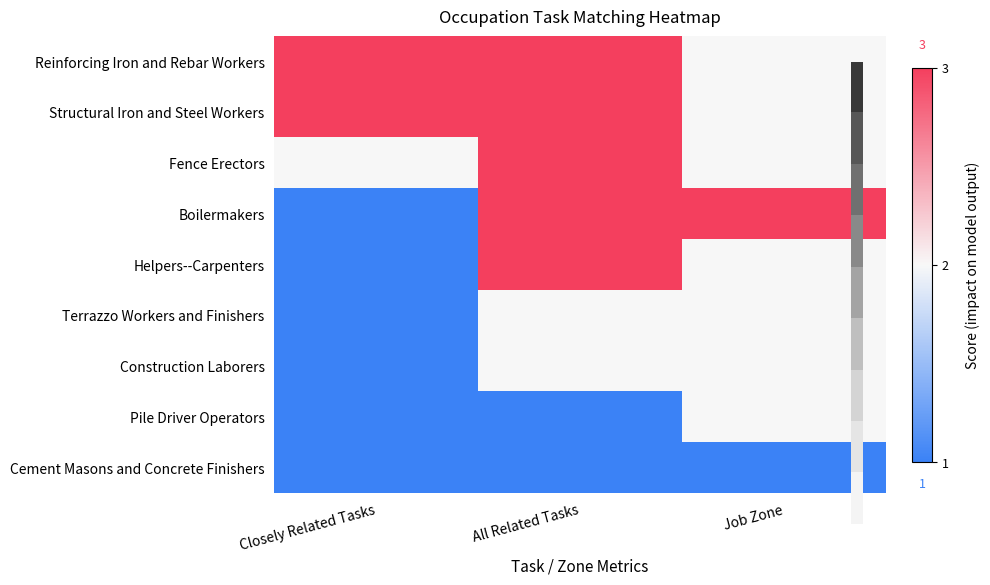

What is the total value across all series at All Related Tasks?

21